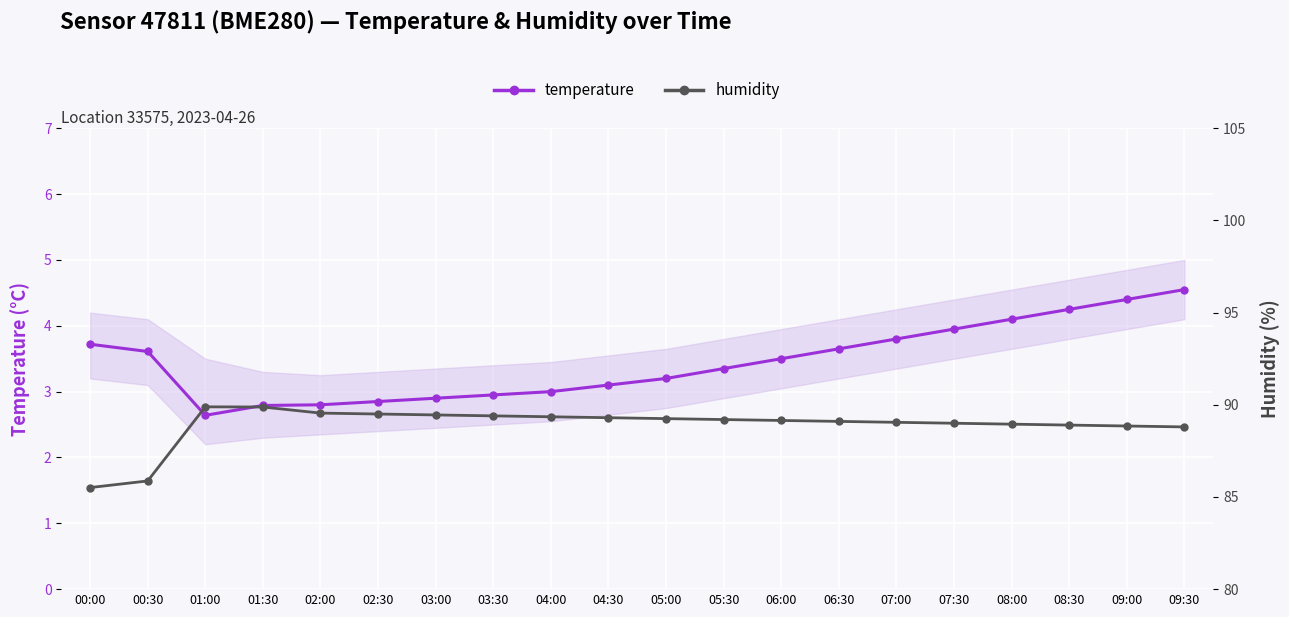

List the series in order of their peak value, lowest first.

temperature, humidity